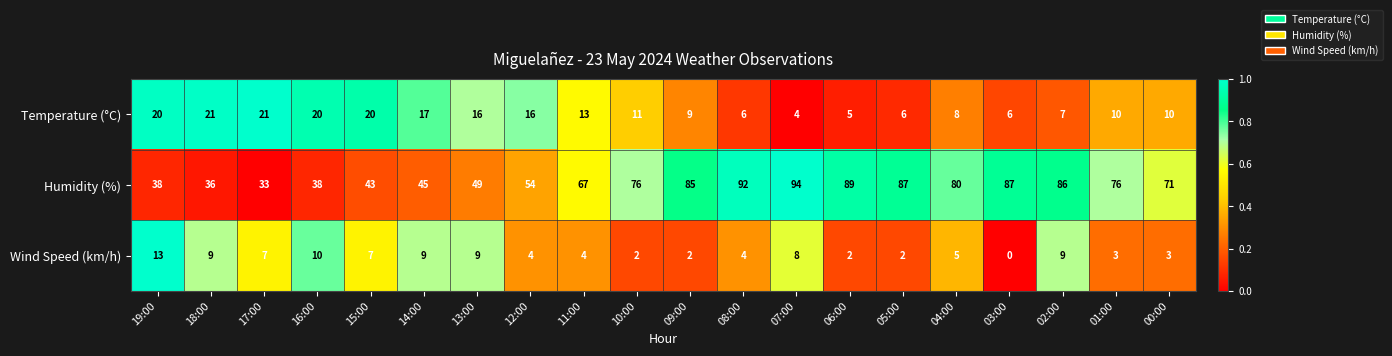

What is the spread (max minus min) of values at 04:00?

75